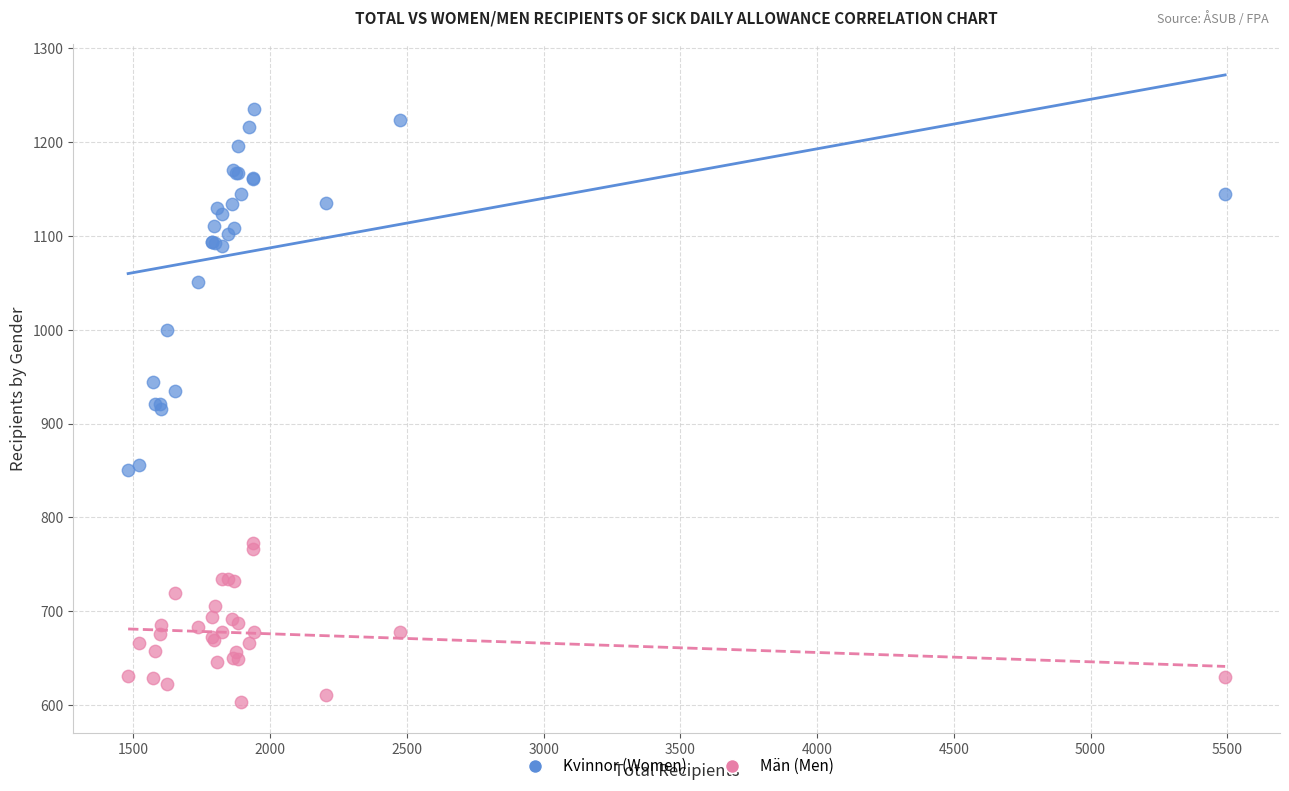

Which series reaches the minimum Y coordinate?

Män (Men)